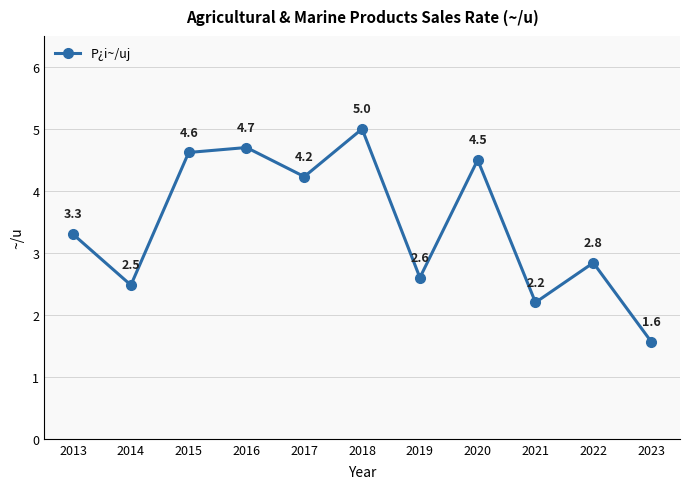

What is the difference between the values at 2022 and 2020?

1.7